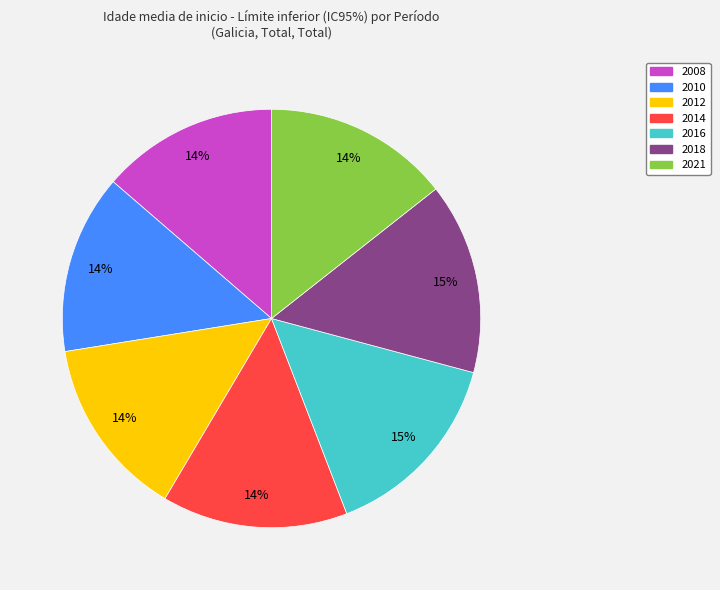

To the nearest percent, what is the difference between the largest and smallest slice percentages?

1%